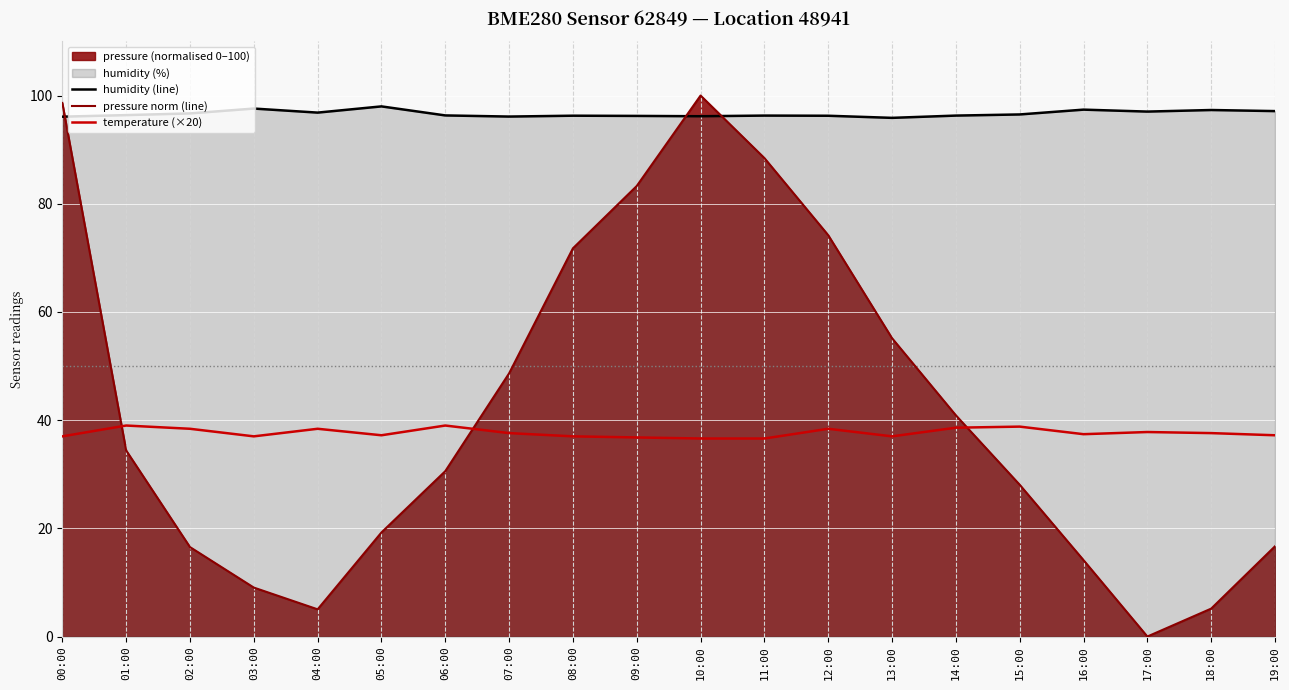

What is the value of the temperature (×20) point at the 10th from the left?

36.8